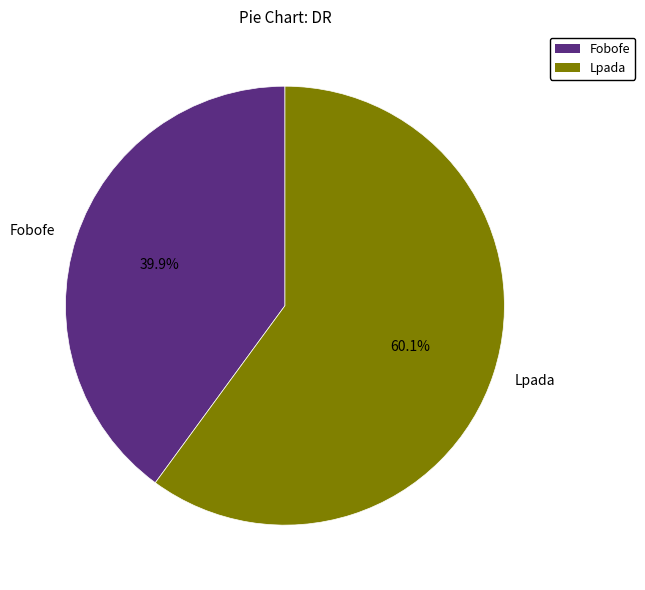

Which slice is the largest?

Lpada